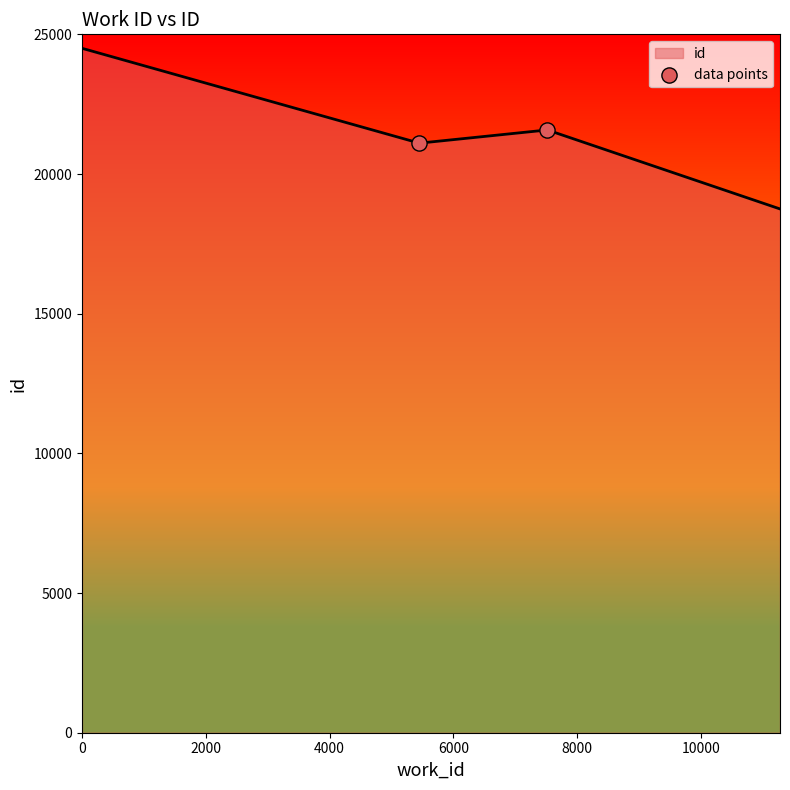

True or false: the data has more than 1 interior local peaks.

False